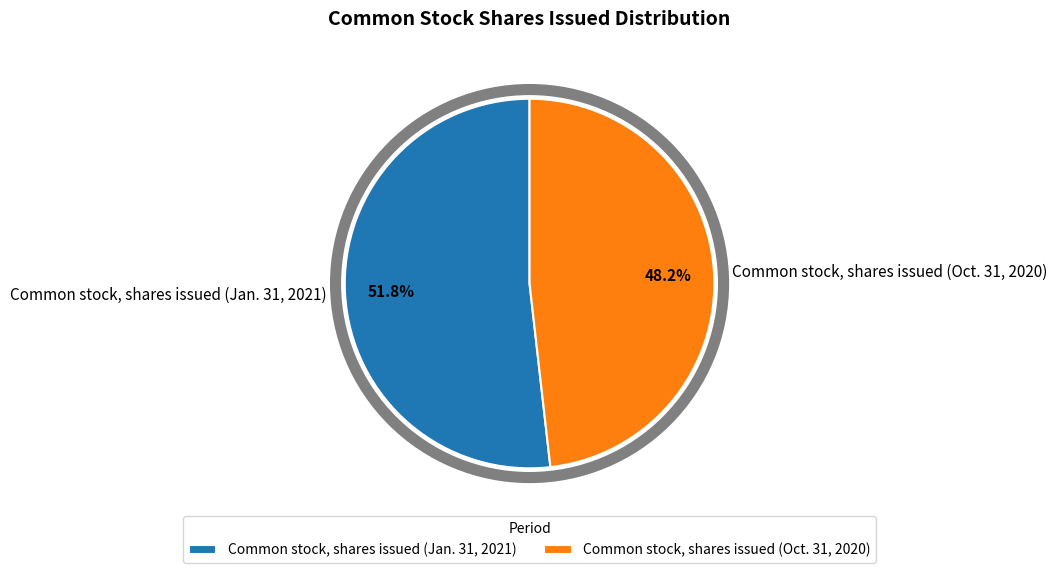

Do Common stock, shares issued (Oct. 31, 2020) and Common stock, shares issued (Jan. 31, 2021) together represent more than half of the pie?

Yes